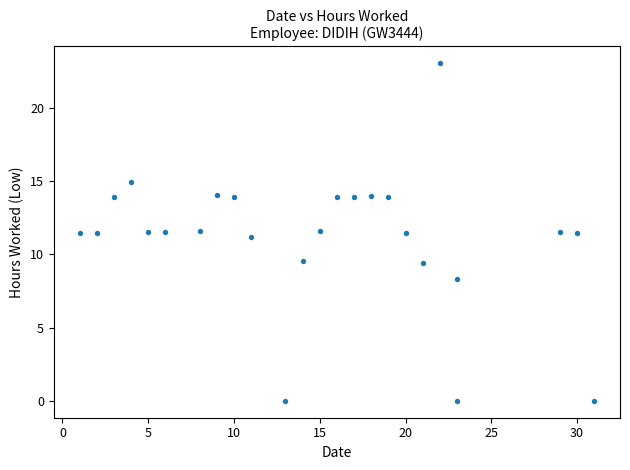

What is the range of X values (max minus min)?

30.0